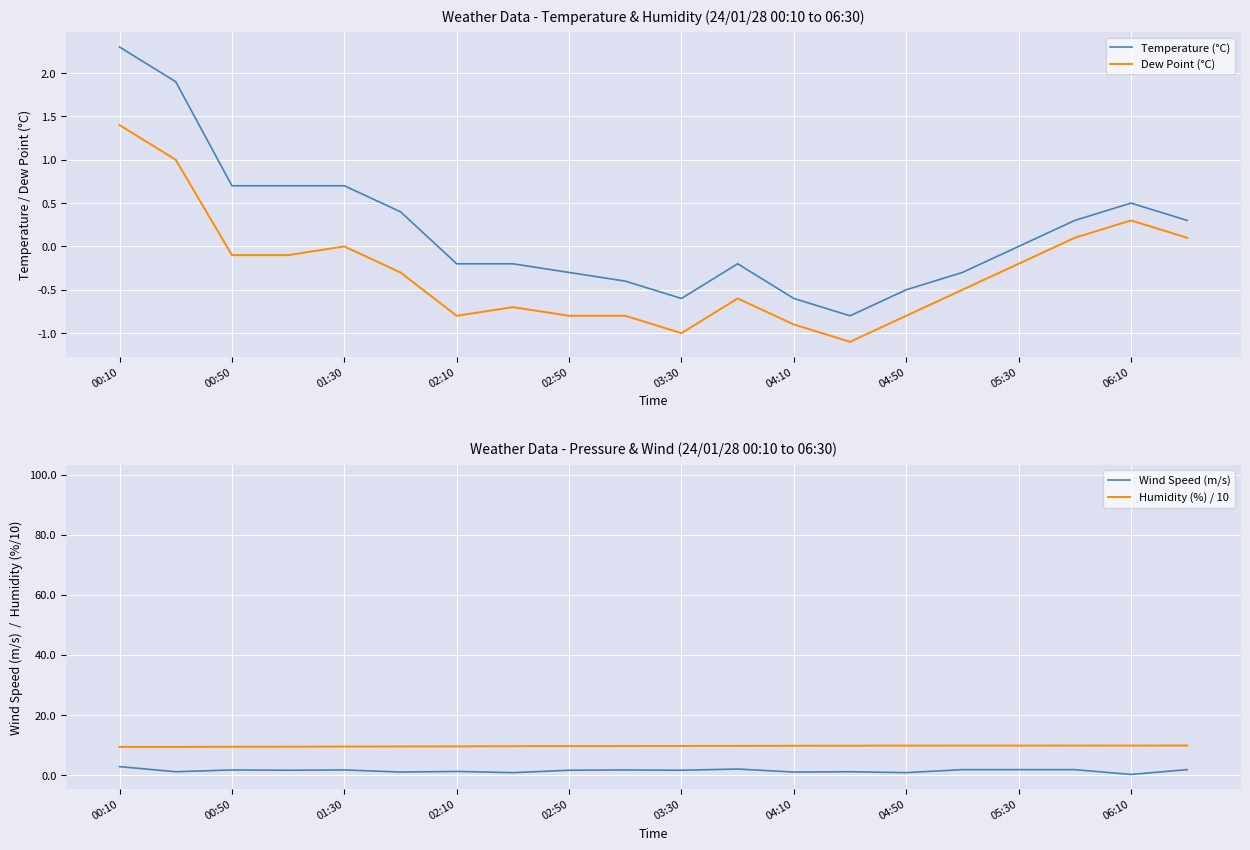

Rank the series by their maximum value, from lowest to highest.

Dew Point (°C), Temperature (°C), Wind Speed (m/s), Humidity (%) / 10